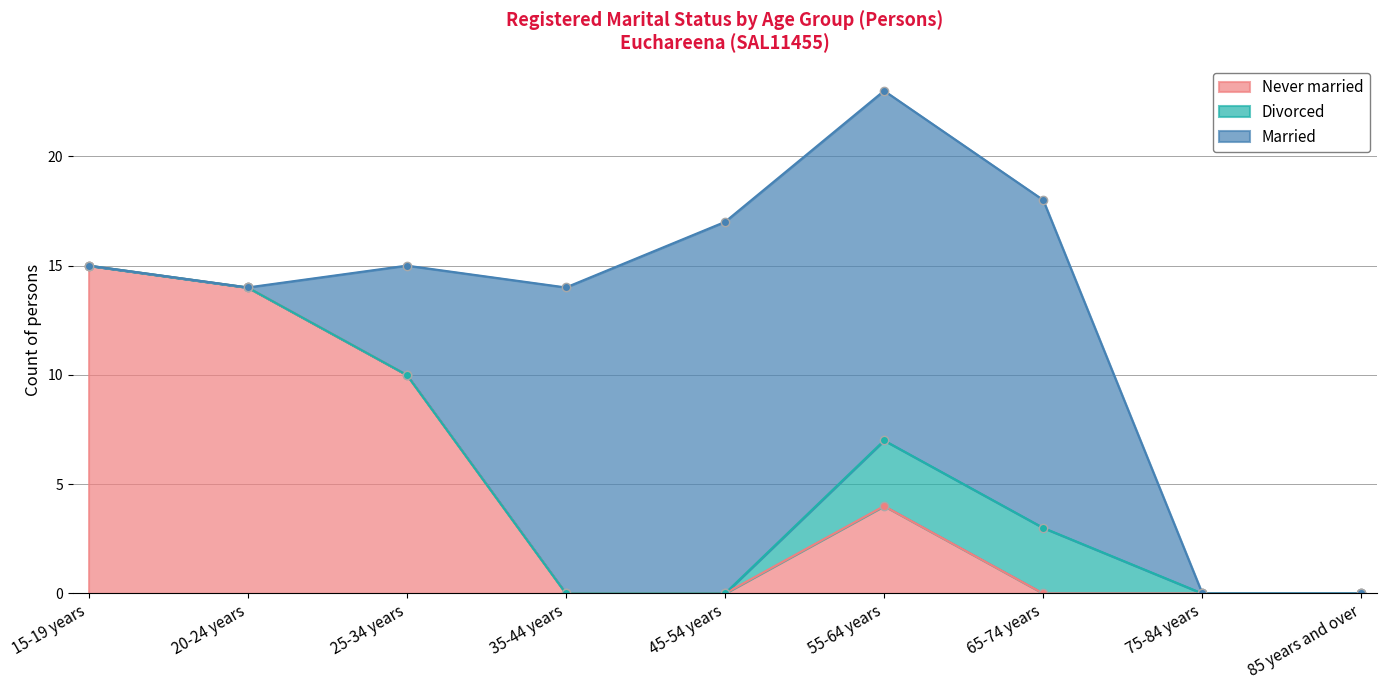

What is the total value across all series at 15-19 years?

15